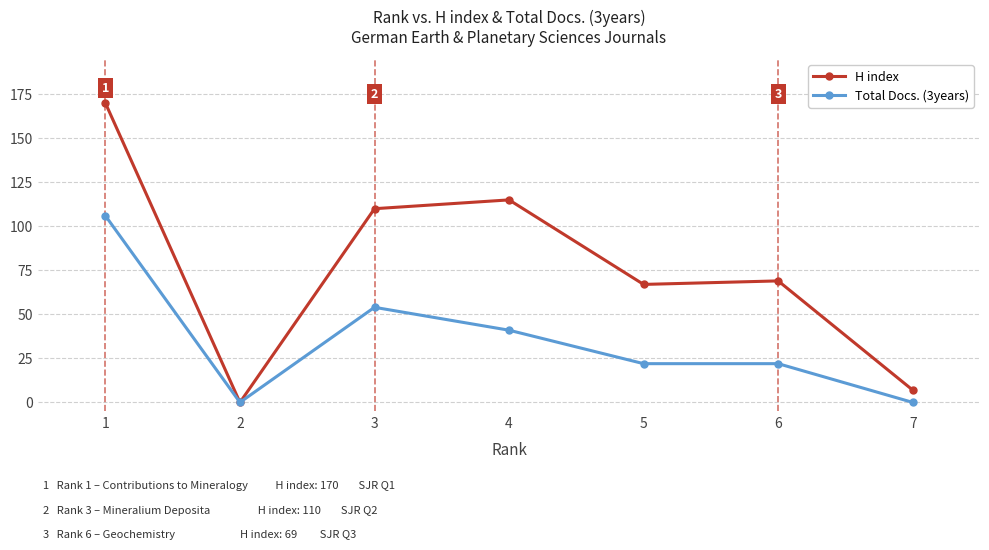

How many interior local valleys does the H index series have?

2